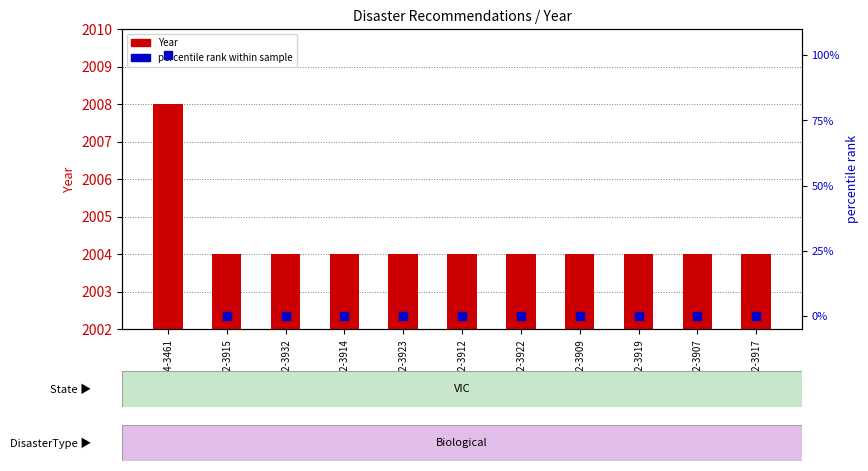

Which series contains the highest Y value?

Year